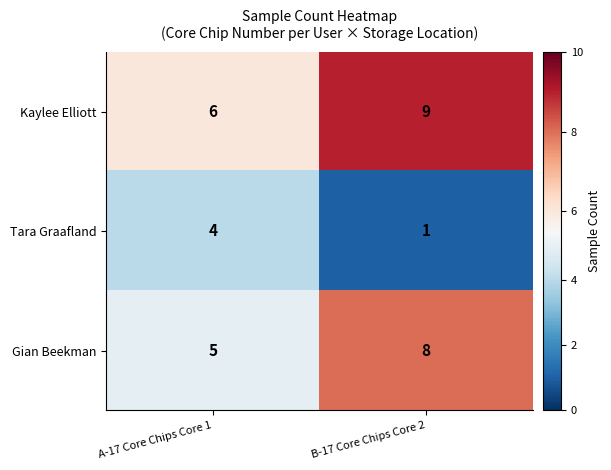

The Gian Beekman series shows 5 at A-17 Core Chips Core 1. True or false?

True